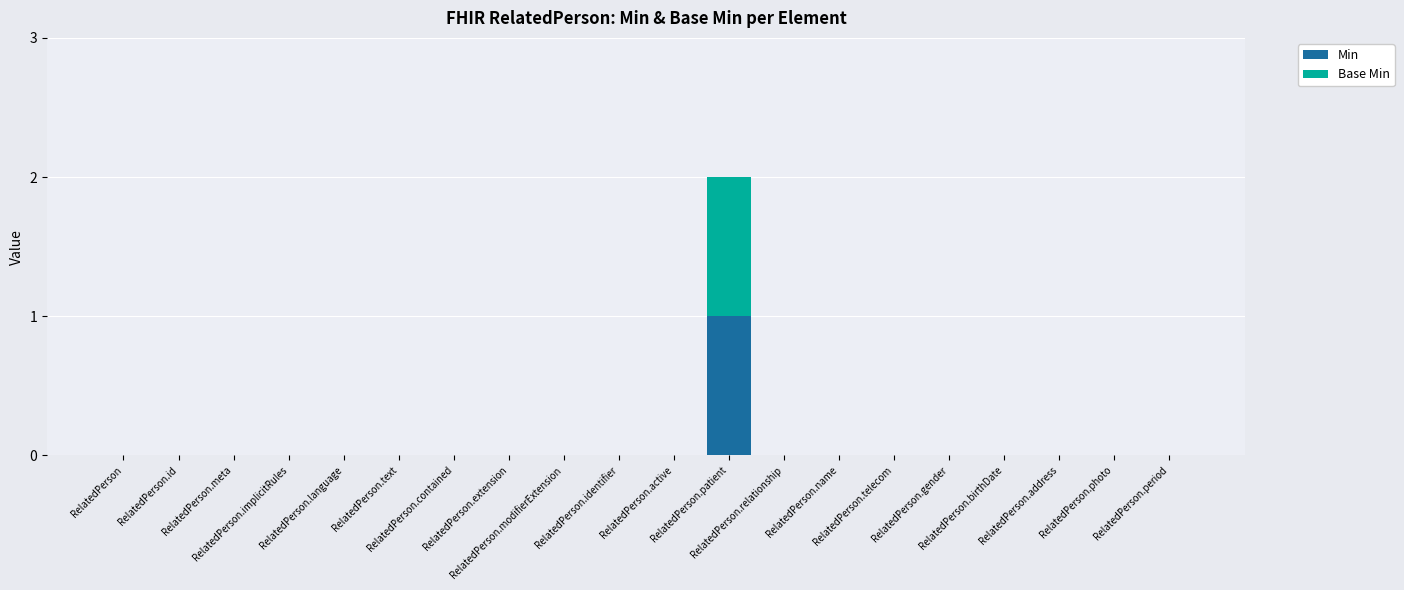

What is the sum of all Base Min values?

1